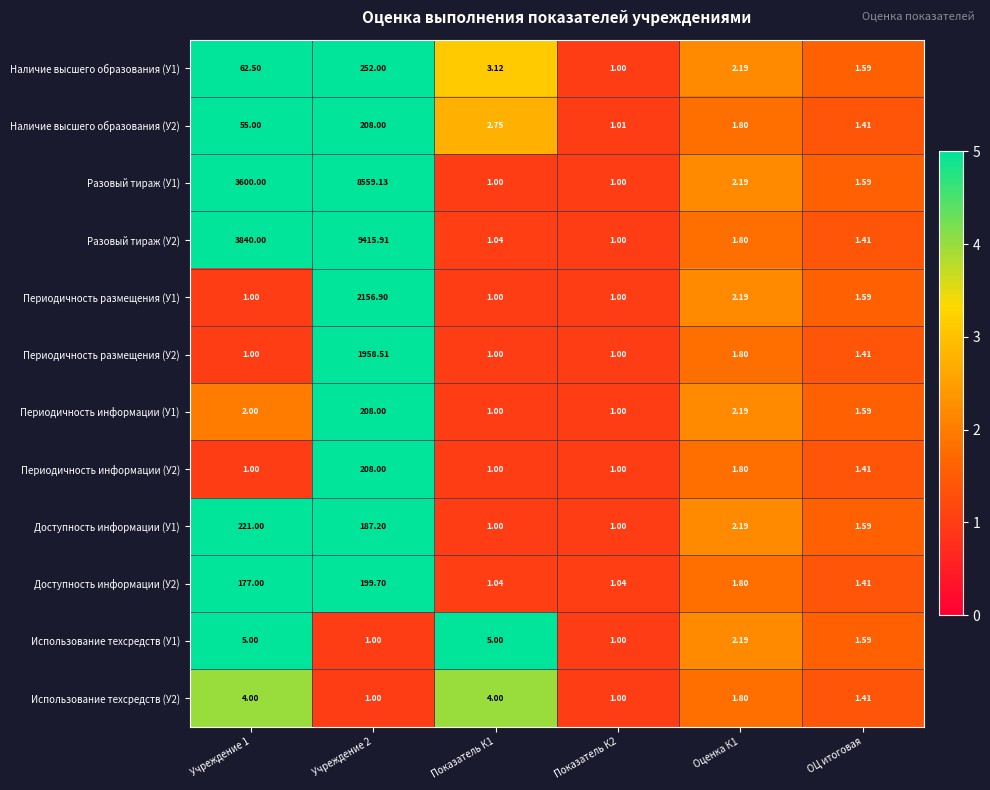

Is the value of Периодичность размещения (У1) at Оценка К1 greater than the value of Разовый тираж (У2) at Показатель К2?

Yes